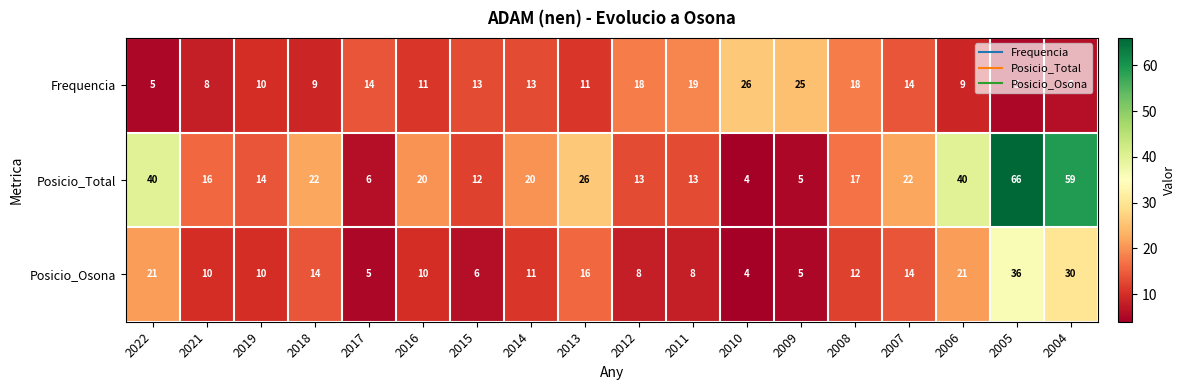

Rank the series at 2004 from lowest to highest value.

Frequencia, Posicio_Osona, Posicio_Total